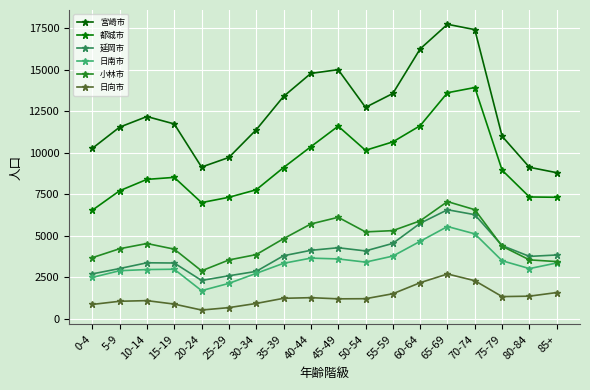

The 都城市 series shows 1920 at 5-9. True or false?

False